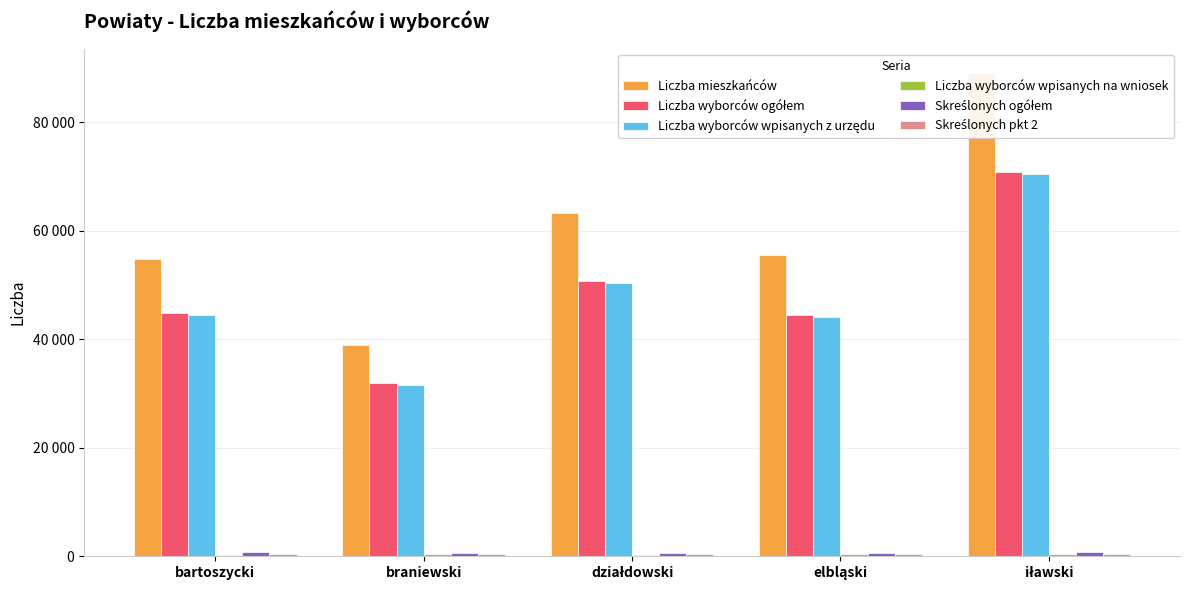

What is the value of the Liczba wyborców wpisanych na wniosek bar at the 2nd from the left?

442